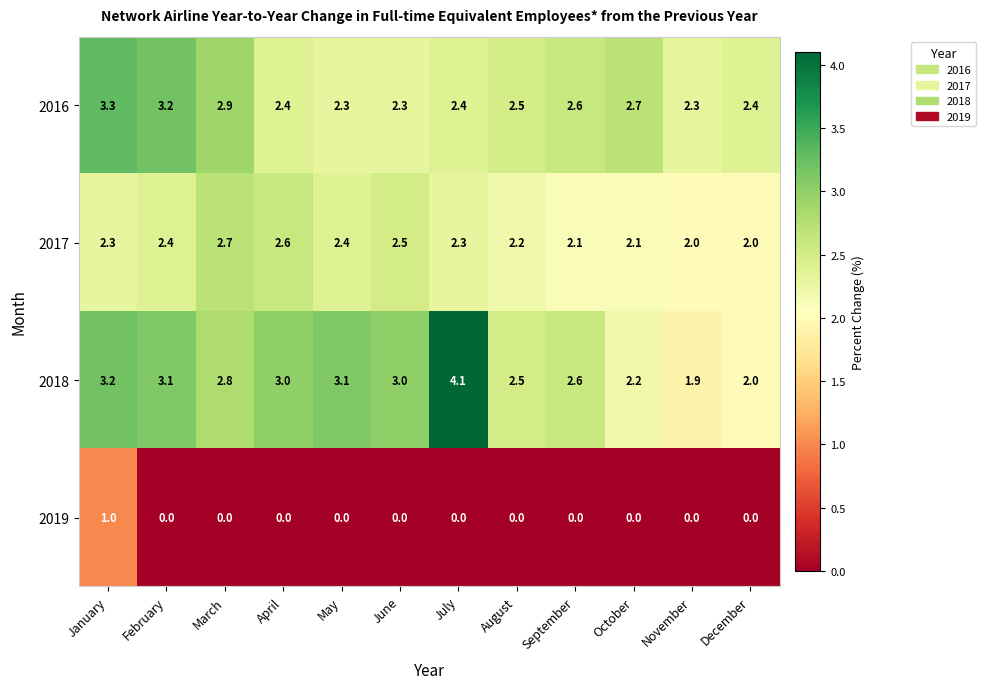

Which label corresponds to the largest value in the chart?

July